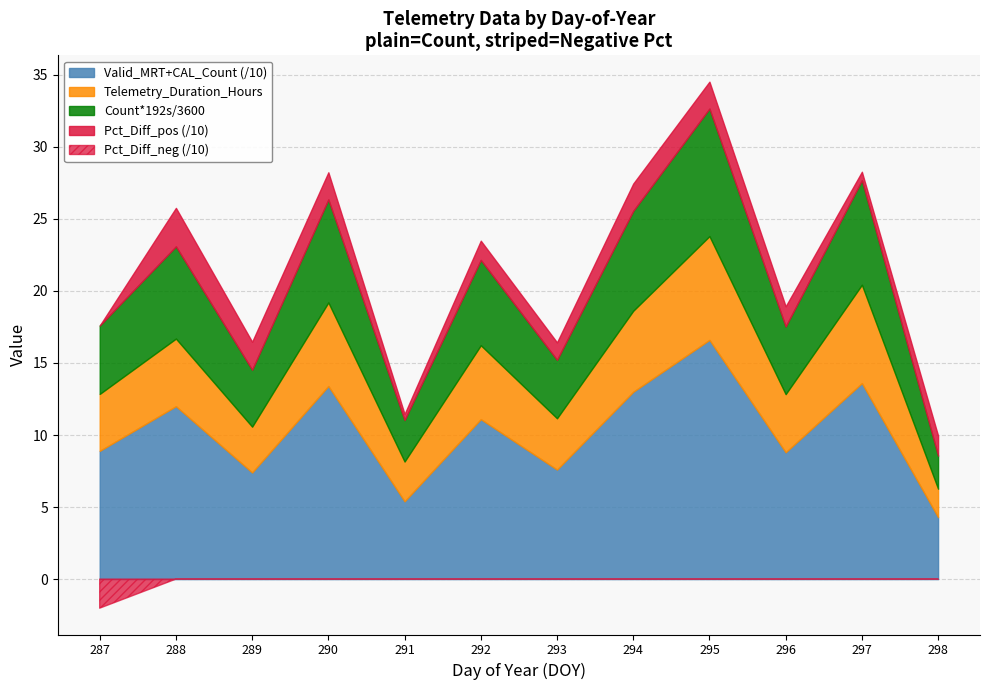

How many interior local valleys does the Valid_MRT+CAL_Count series have?

4